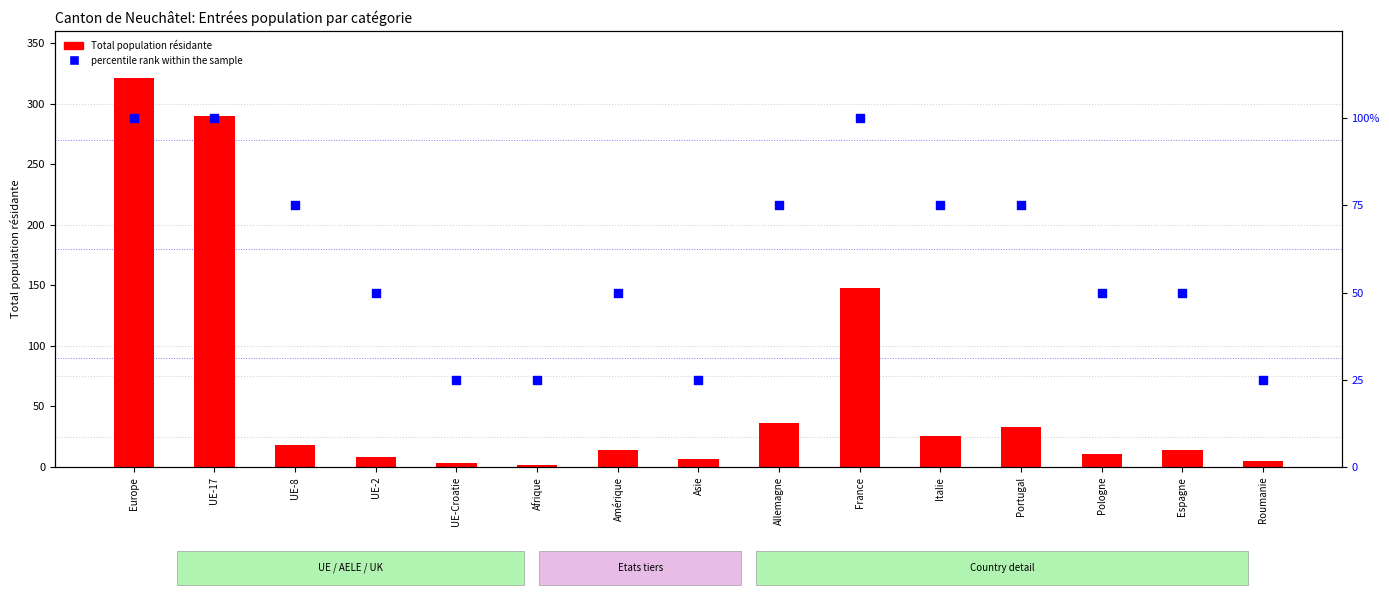

What is the total value across all series at Amérique?

64